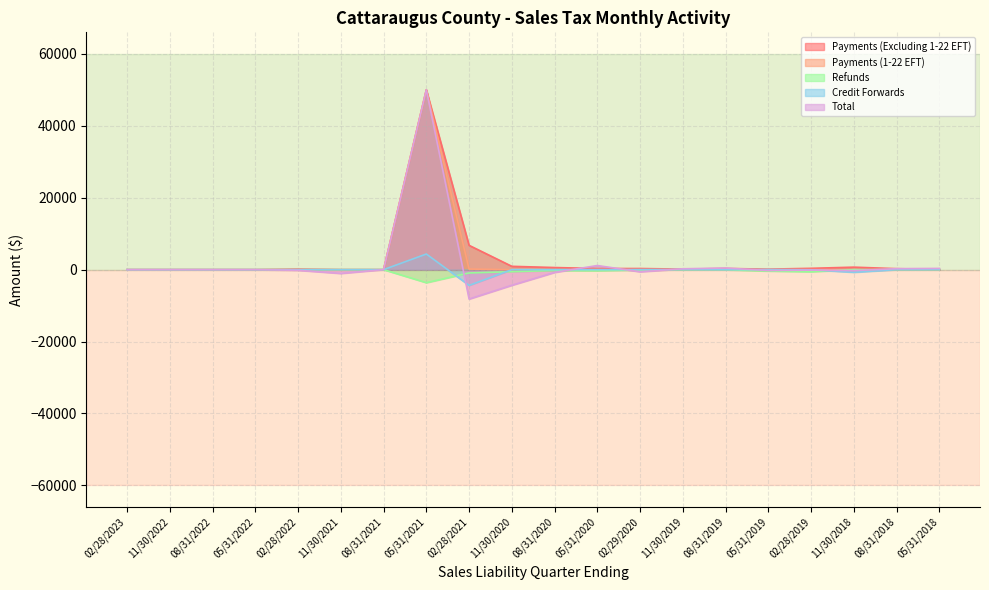

What is the label of the 17th point from the right?

05/31/2022